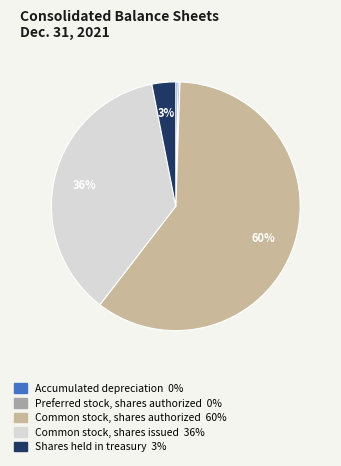

To the nearest percent, what is the average slice percentage?

20%